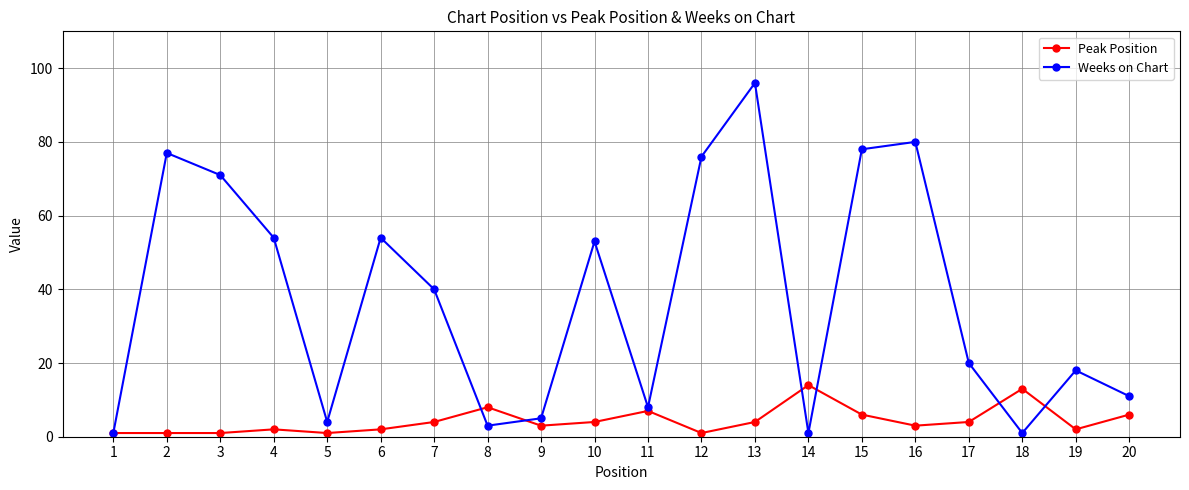

How many lines are shown in the chart?

2